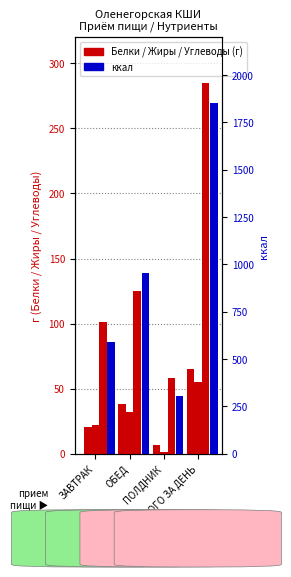

Reading left to right, extract all data points from this chart.

Белки: 20.3	38.1	6.4	64.8
Жиры: 22.4	31.9	1.2	55.5
Углеводы: 101.5	125.1	58.4	285.0
ккал: 591.3	955.3	305.3	1852.0